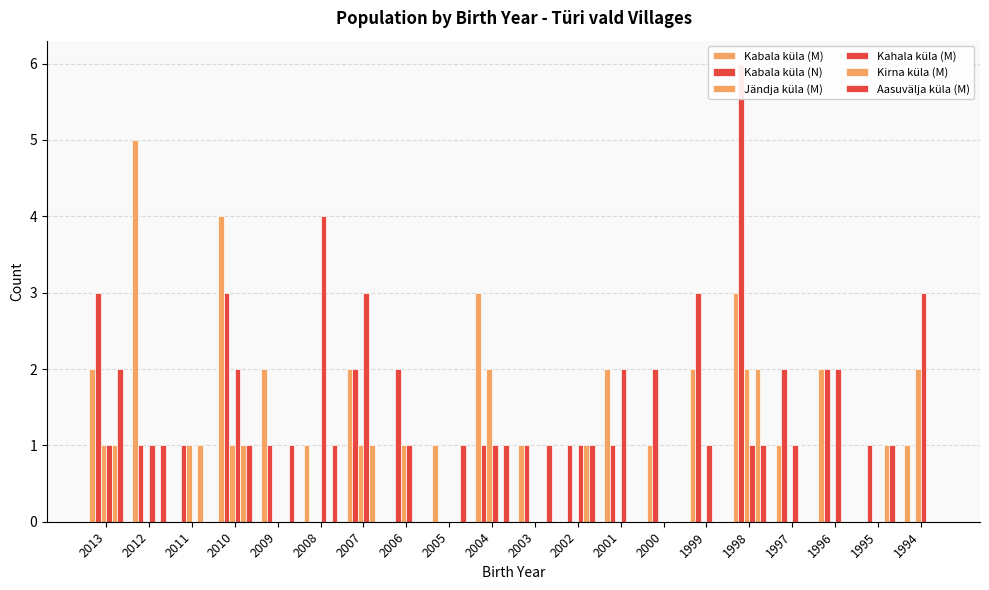

What is the value of the Kahala küla (M) bar at the 18th from the left?

2